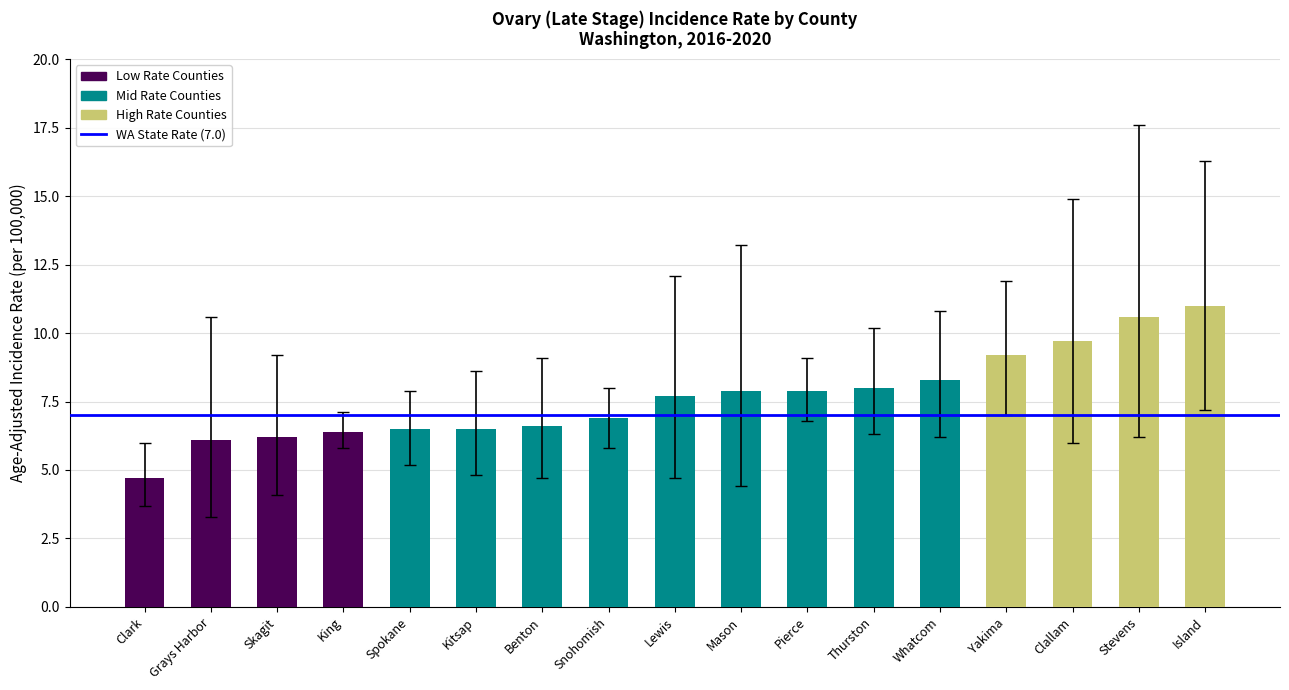

What is the sum of all Upper 95% CI values?

182.6